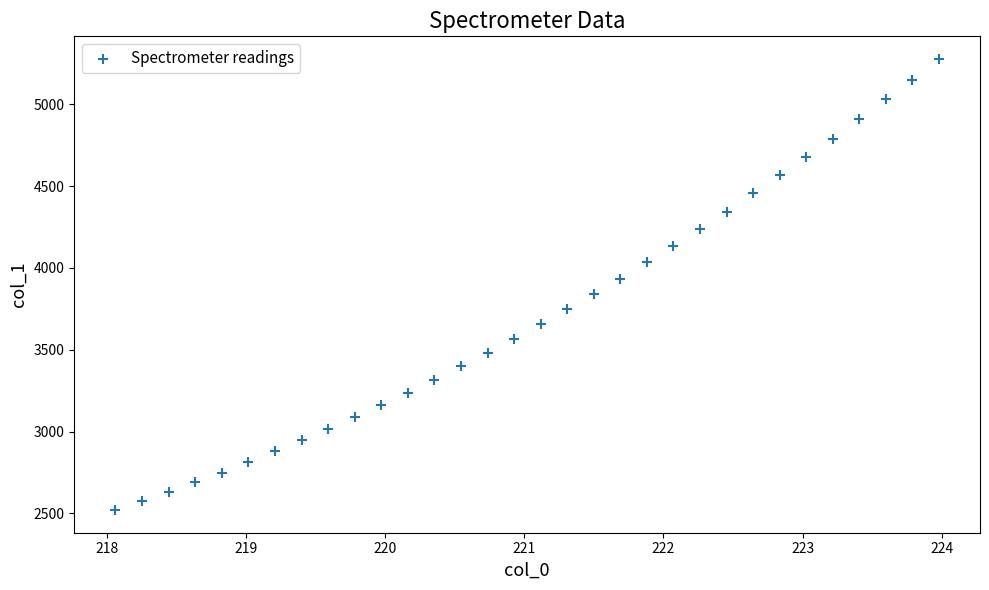

What is the range of Y values (max minus min)?

2756.6